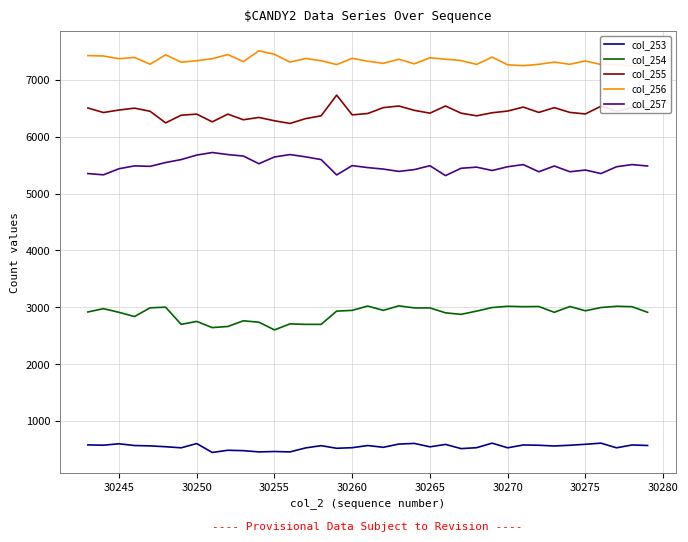

What is the highest value of the col_254 series?

3026